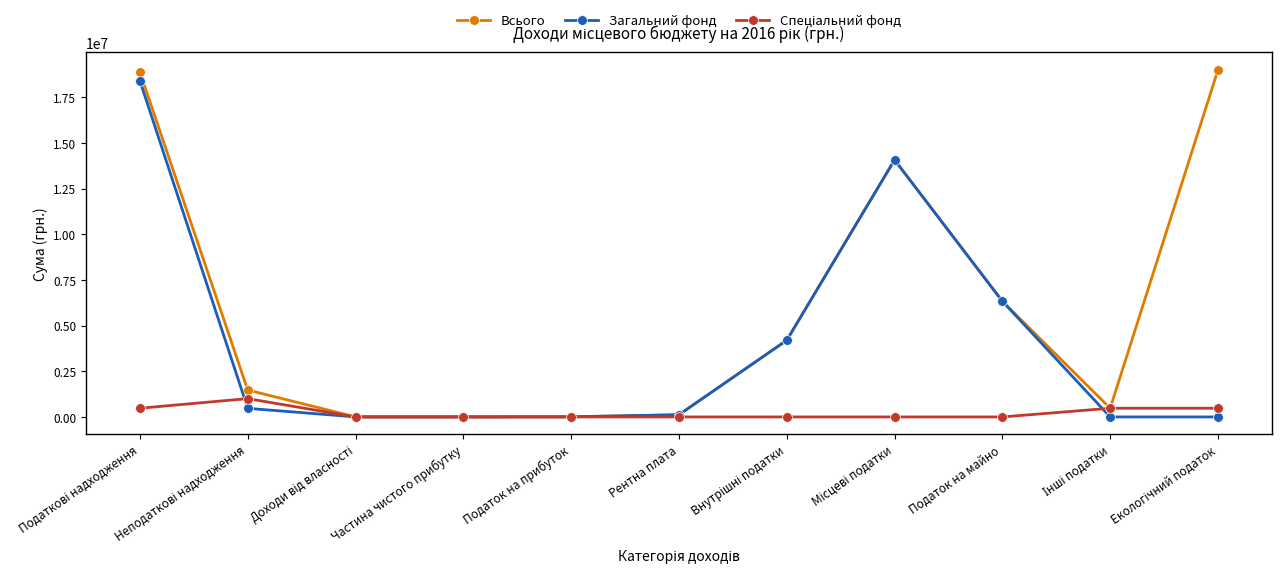

Count the number of data series in this chart.

3